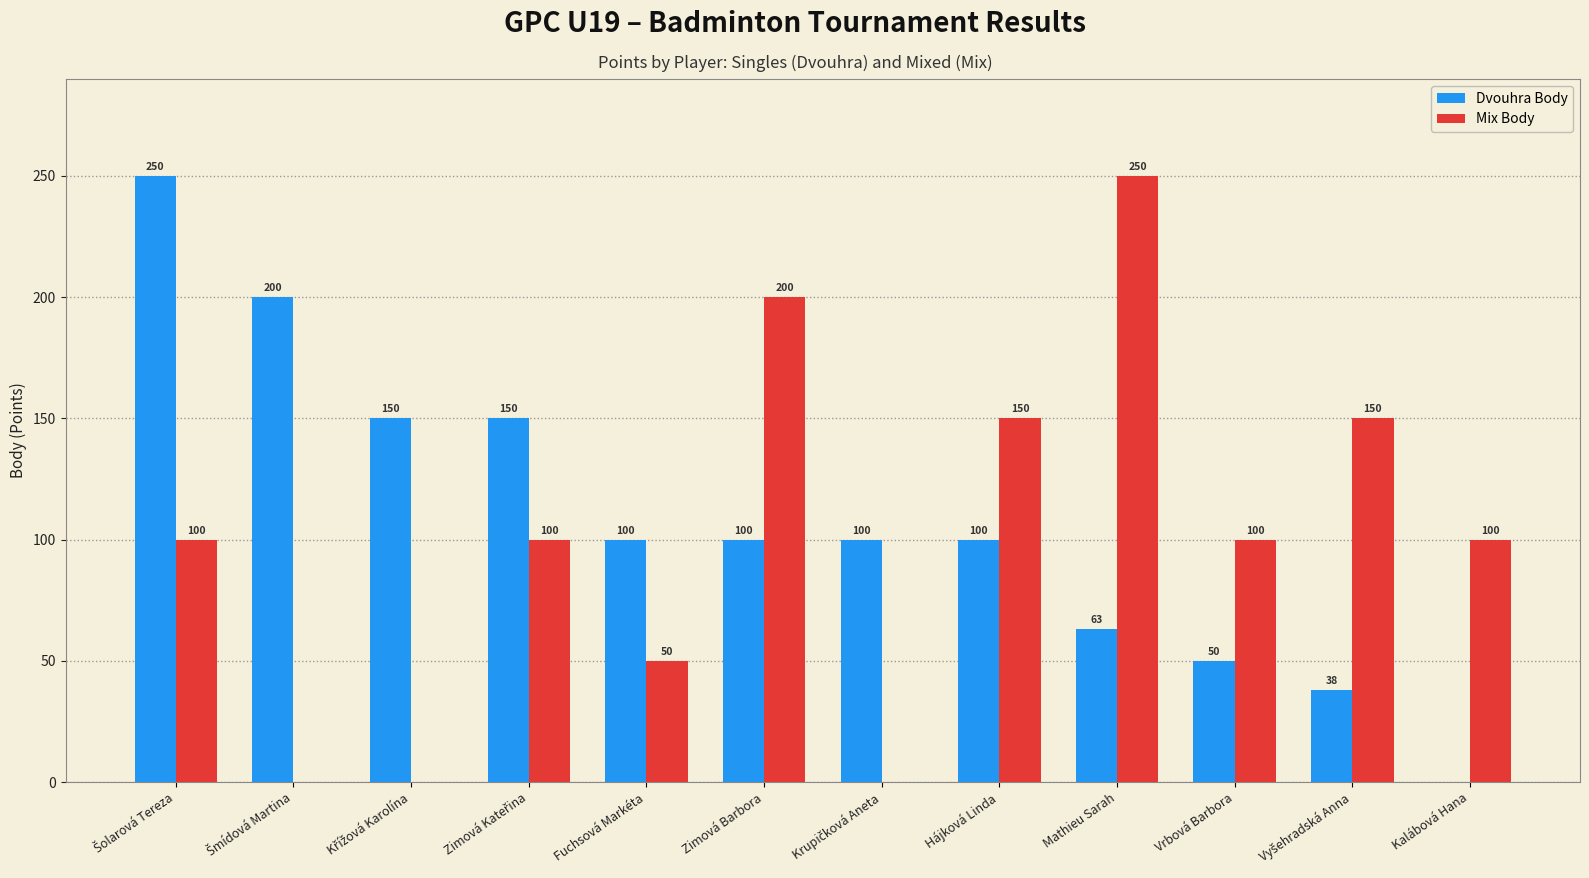

Between Fuchsová Markéta and Mathieu Sarah, which series saw the biggest shift?

Mix Body